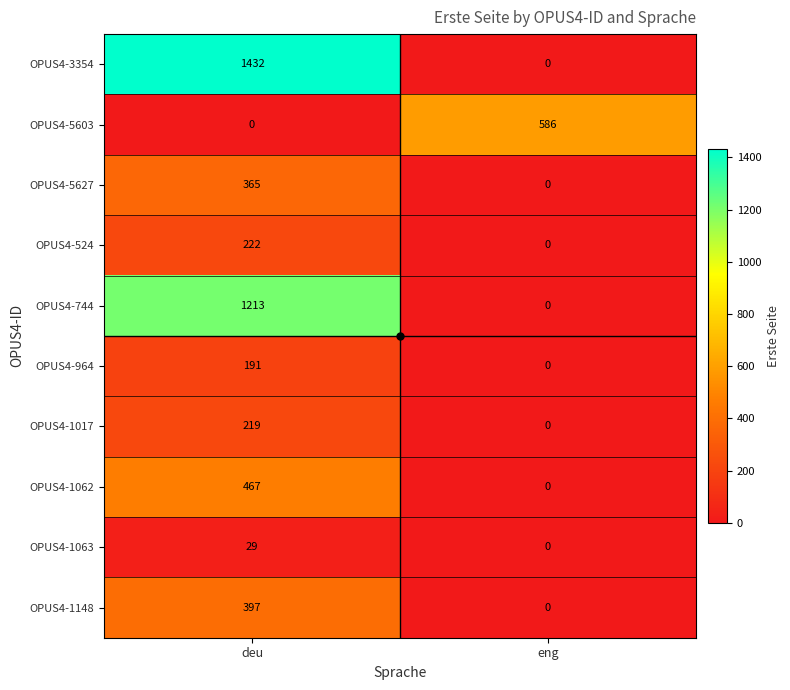

The OPUS4-5627 series shows 191 at eng. True or false?

False